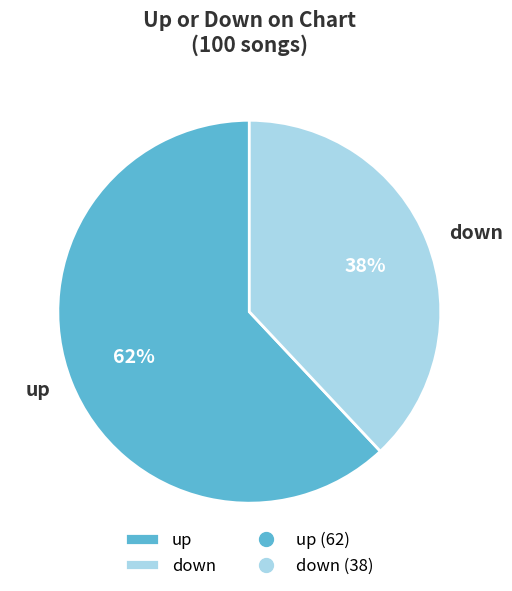

To the nearest percent, what percentage of the pie is down?

38%